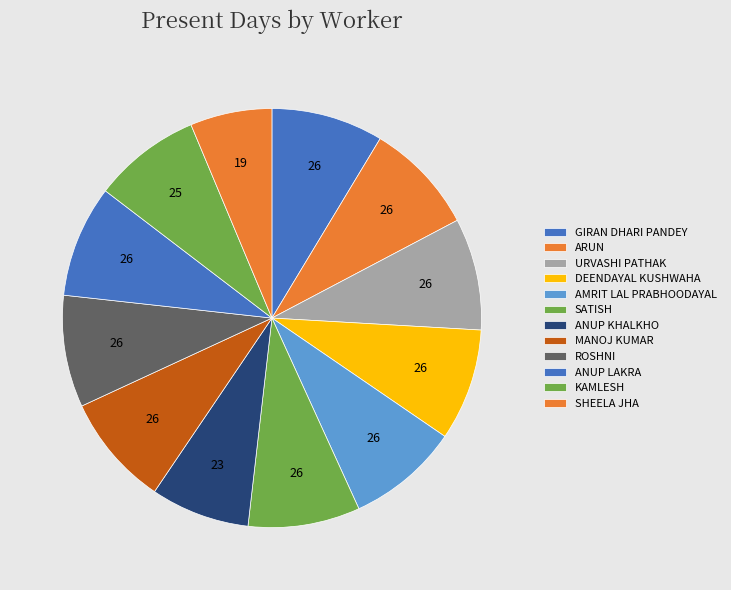

Which slice is the largest?

GIRAN DHARI PANDEY